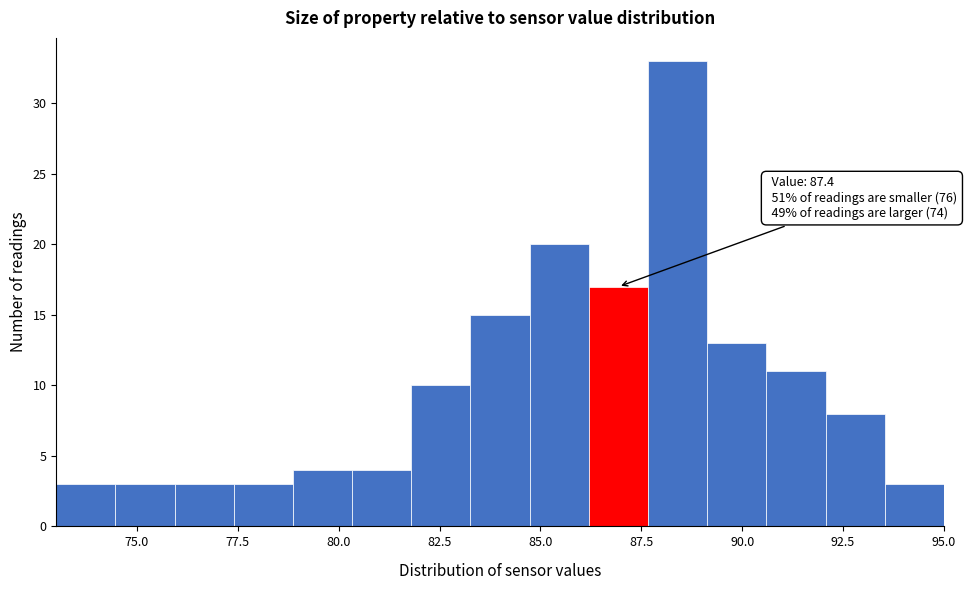

Around what value on the x-axis is the tallest bar? Give the approximate position of its centre, as read against the axis.

88.5